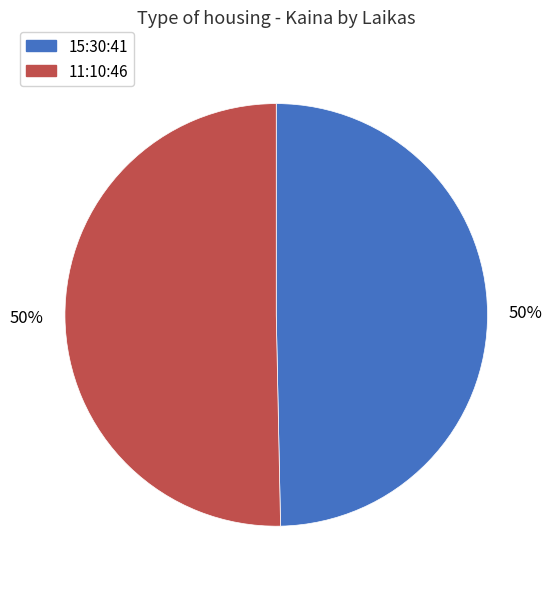

Combined, do 11:10:46 and 15:30:41 account for over 50%?

Yes